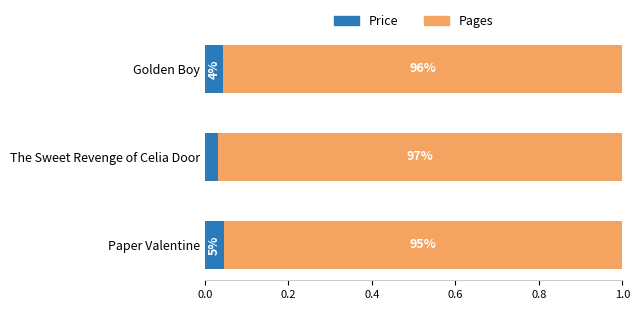

List the series in order of their overall mean, lowest first.

Price, Pages